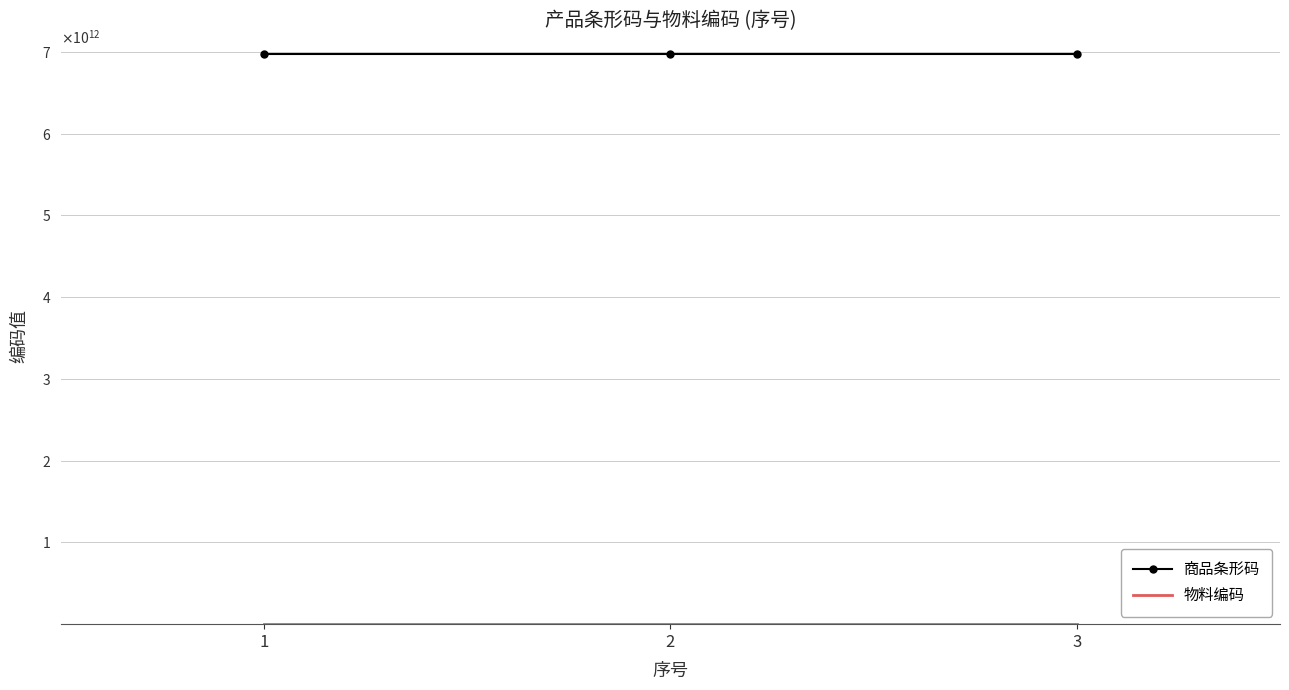

At which category does the chart reach its peak across all series?

1